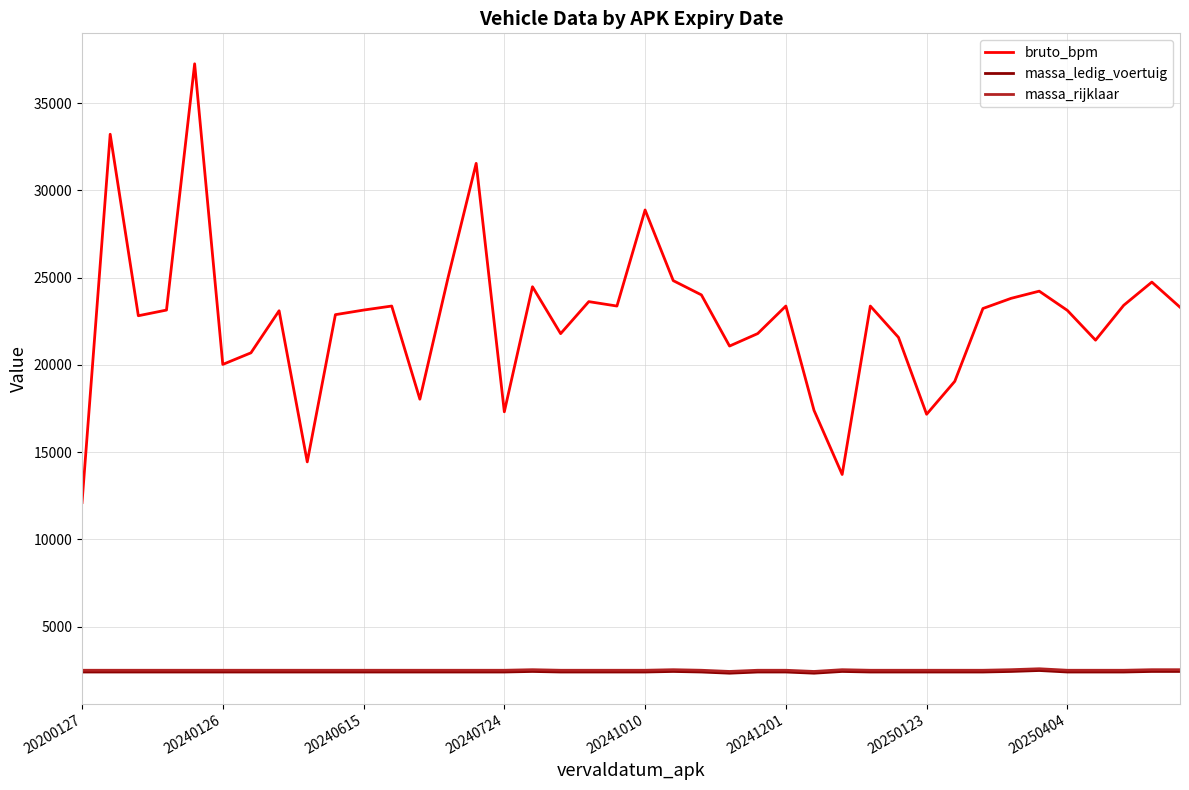

True or false: bruto_bpm and massa_ledig_voertuig cross at least once.

False